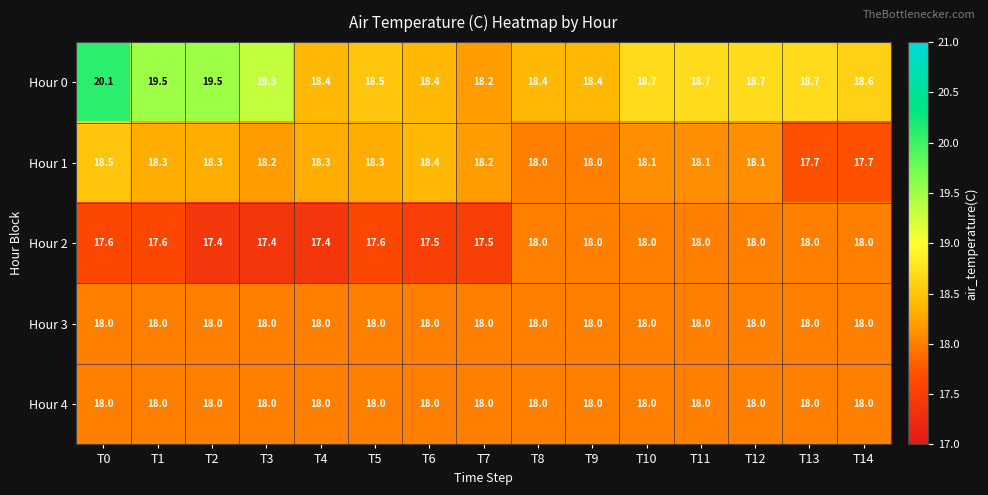

Count the Hour 2 values in the range 17 to 18.

15